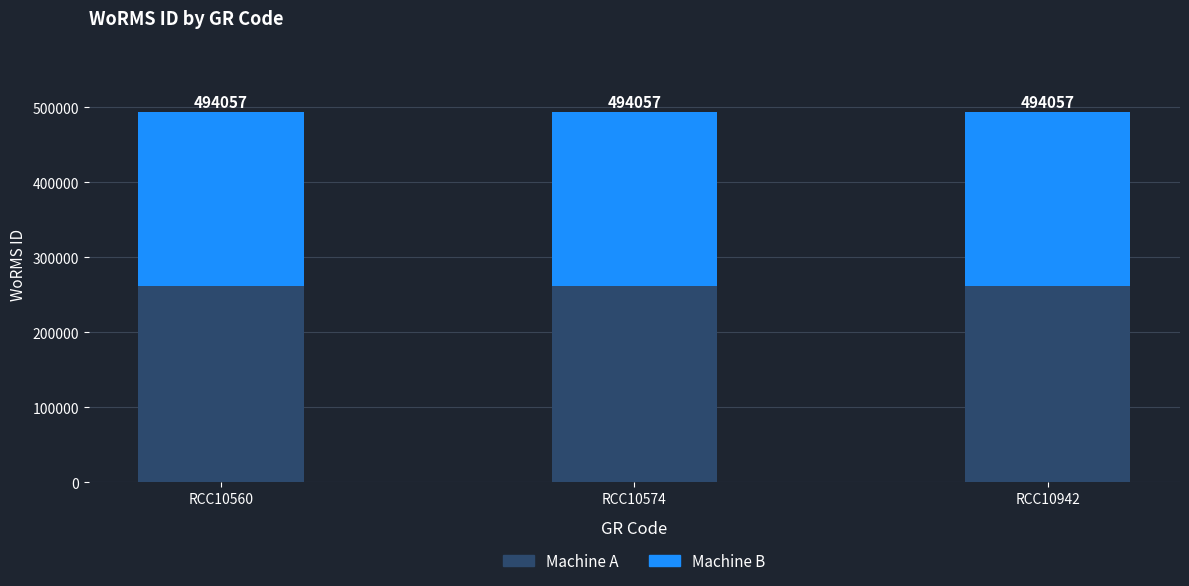

The value of Machine A at RCC10942 is 350441.6. True or false?

False